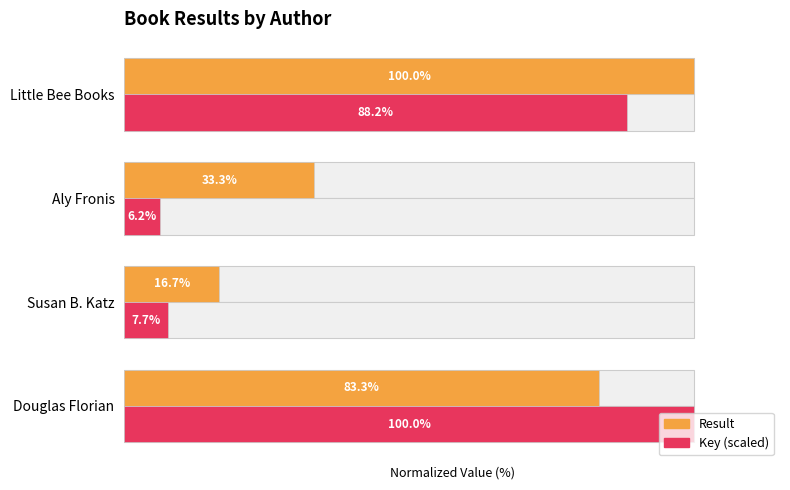

Is the value of Key (scaled) at 2 greater than the value of Result at 3?

No